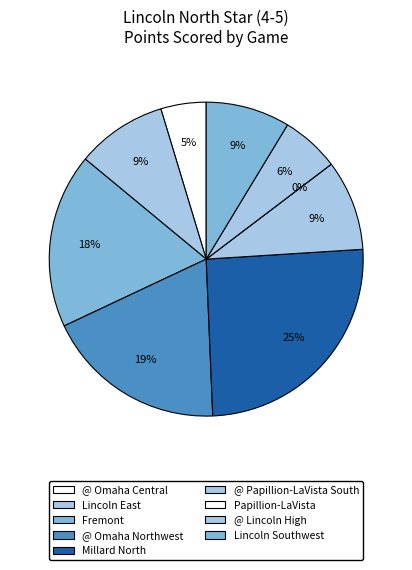

Does @ Papillion-LaVista South account for over 50% of the chart?

No